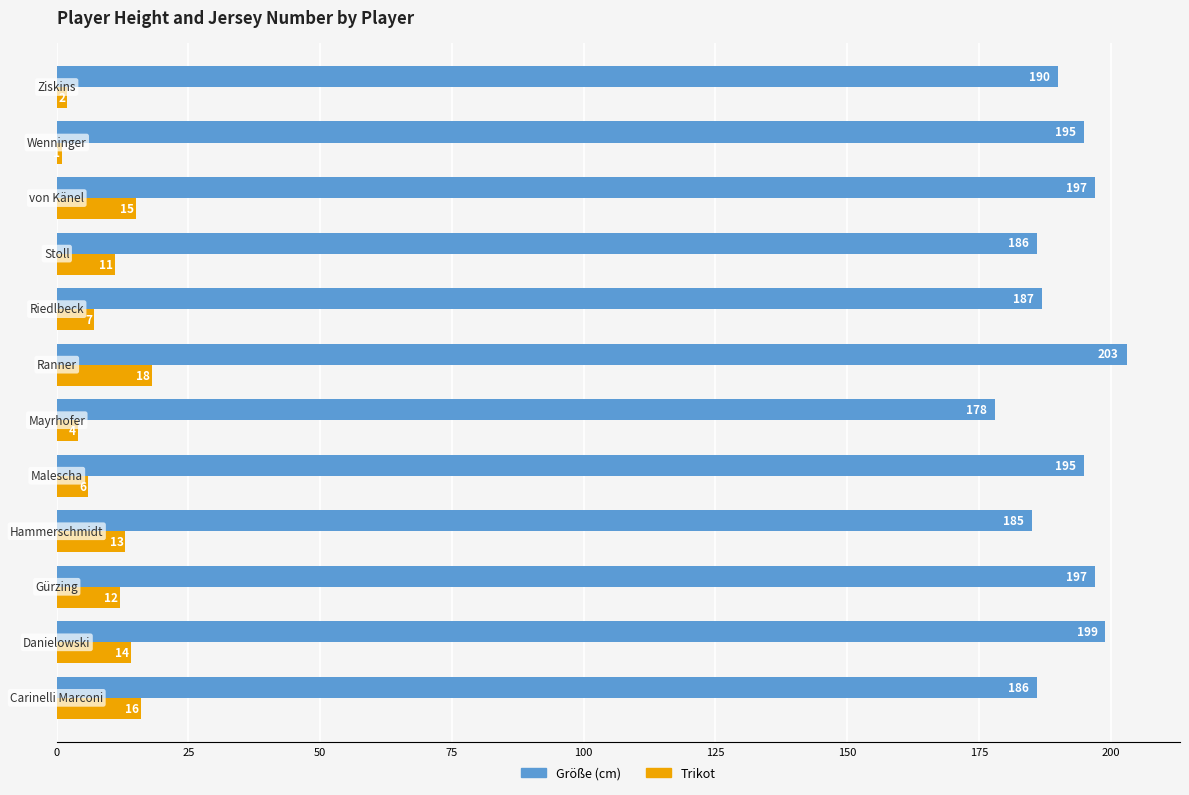

Which series has the largest total across all categories?

Größe (cm)